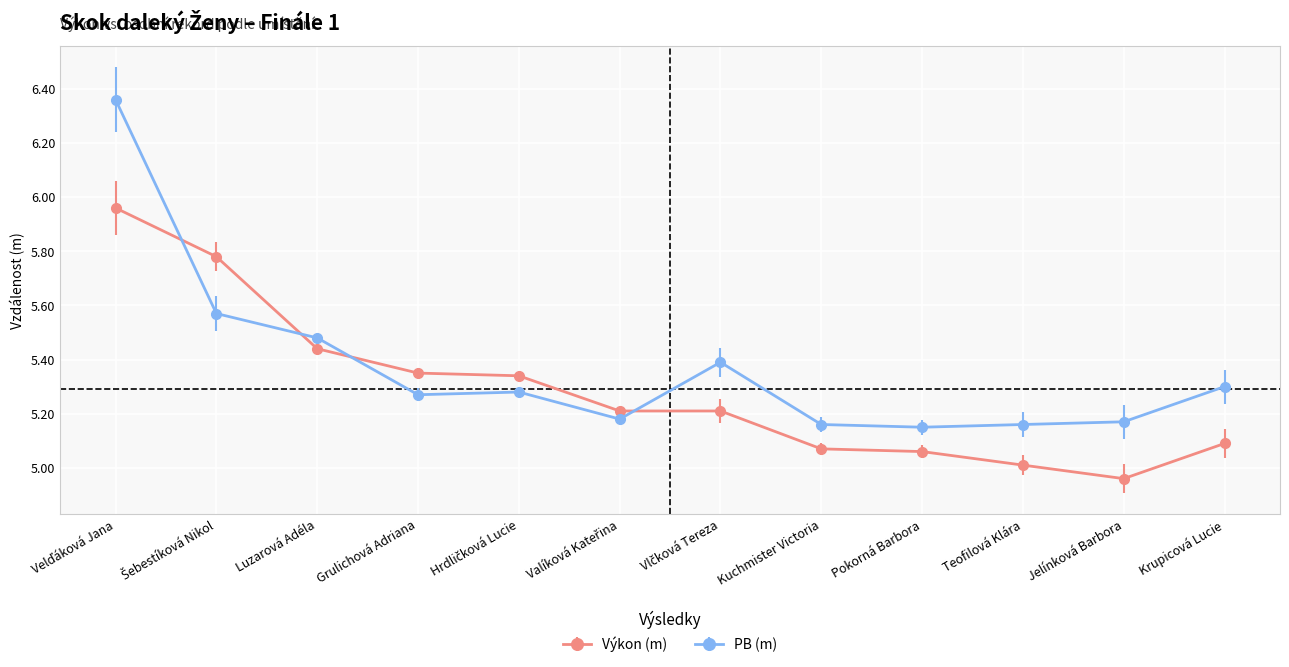

Rank the series at Pokorná Barbora from lowest to highest value.

Výkon (m), PB (m)